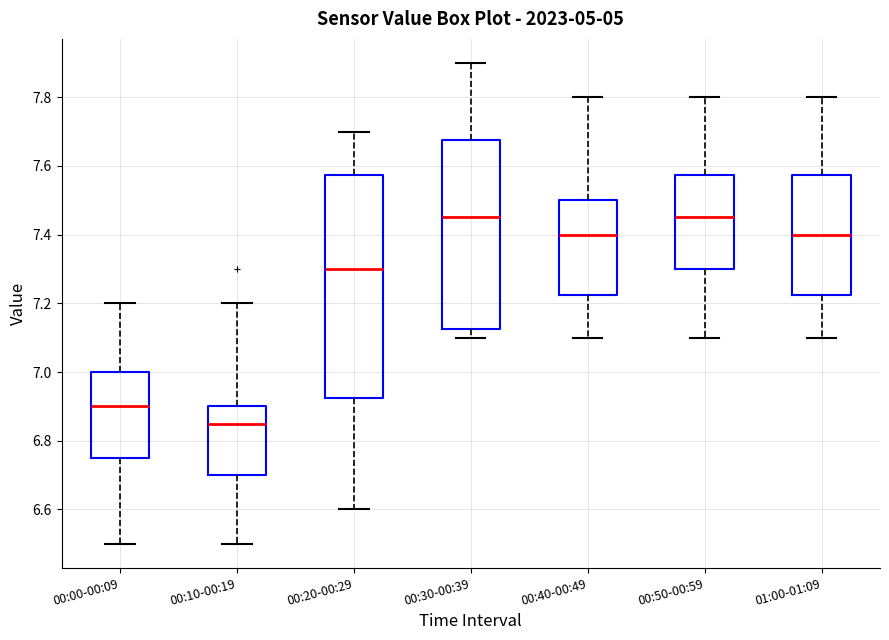

Comparing the boxes themselves (not the whiskers), which one is the tallest?

00:20-00:29